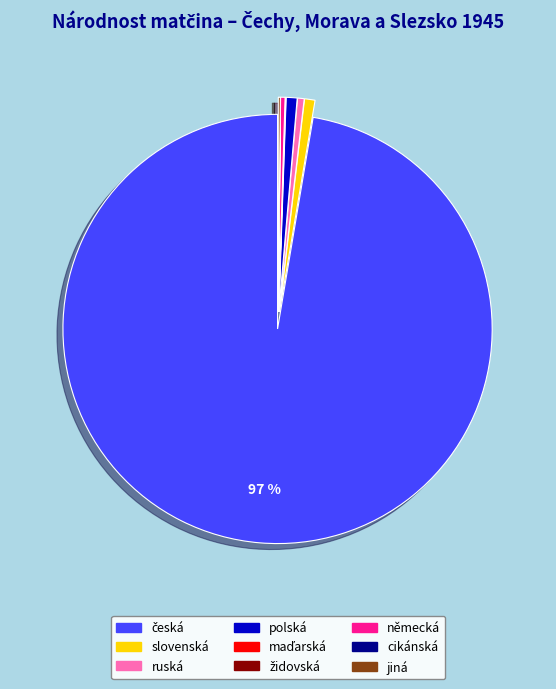

To the nearest percent, what percentage of the pie is polská?

1%